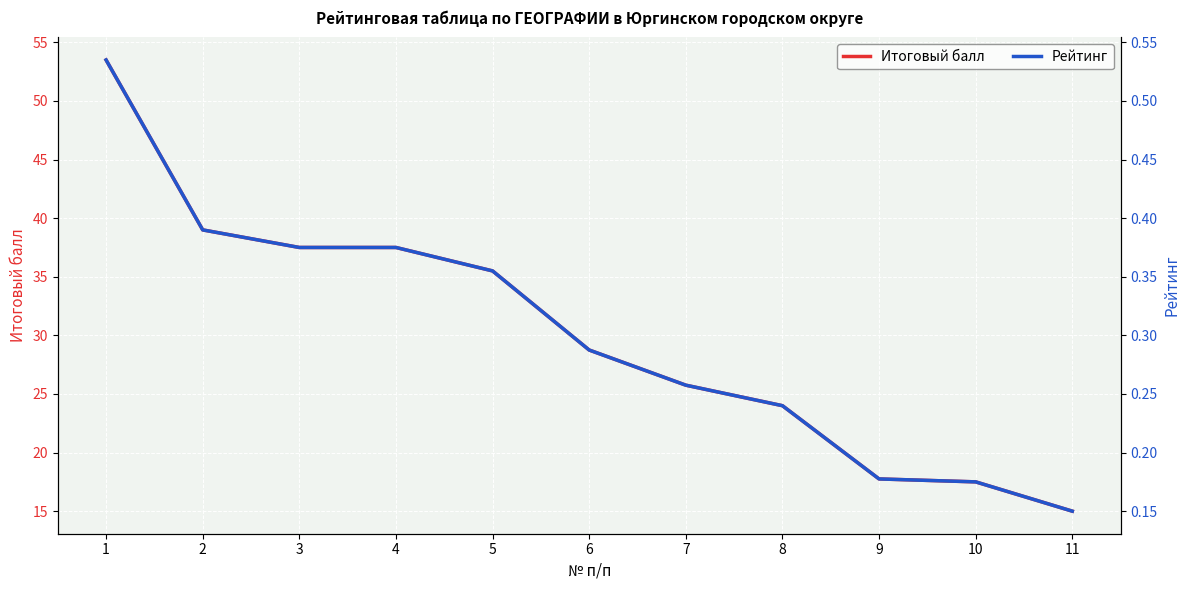

Does the chart display data point markers on the line(s)?

No